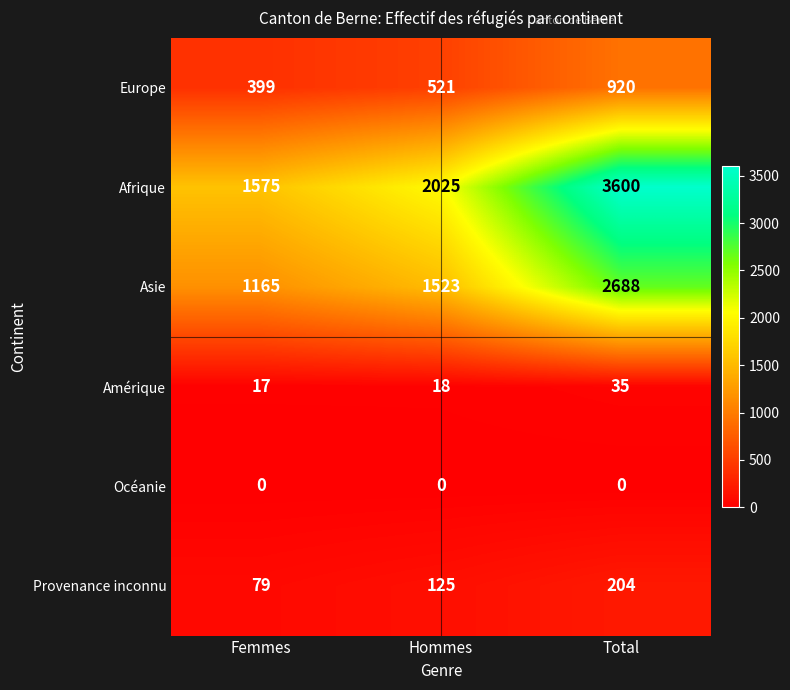

Reading left to right, what are all the values shown in this chart?

Europe: Femmes=399	Hommes=521	Total=920
Afrique: Femmes=1575	Hommes=2025	Total=3600
Asie: Femmes=1165	Hommes=1523	Total=2688
Amérique: Femmes=17	Hommes=18	Total=35
Océanie: Femmes=0	Hommes=0	Total=0
Provenance inconnu: Femmes=79	Hommes=125	Total=204